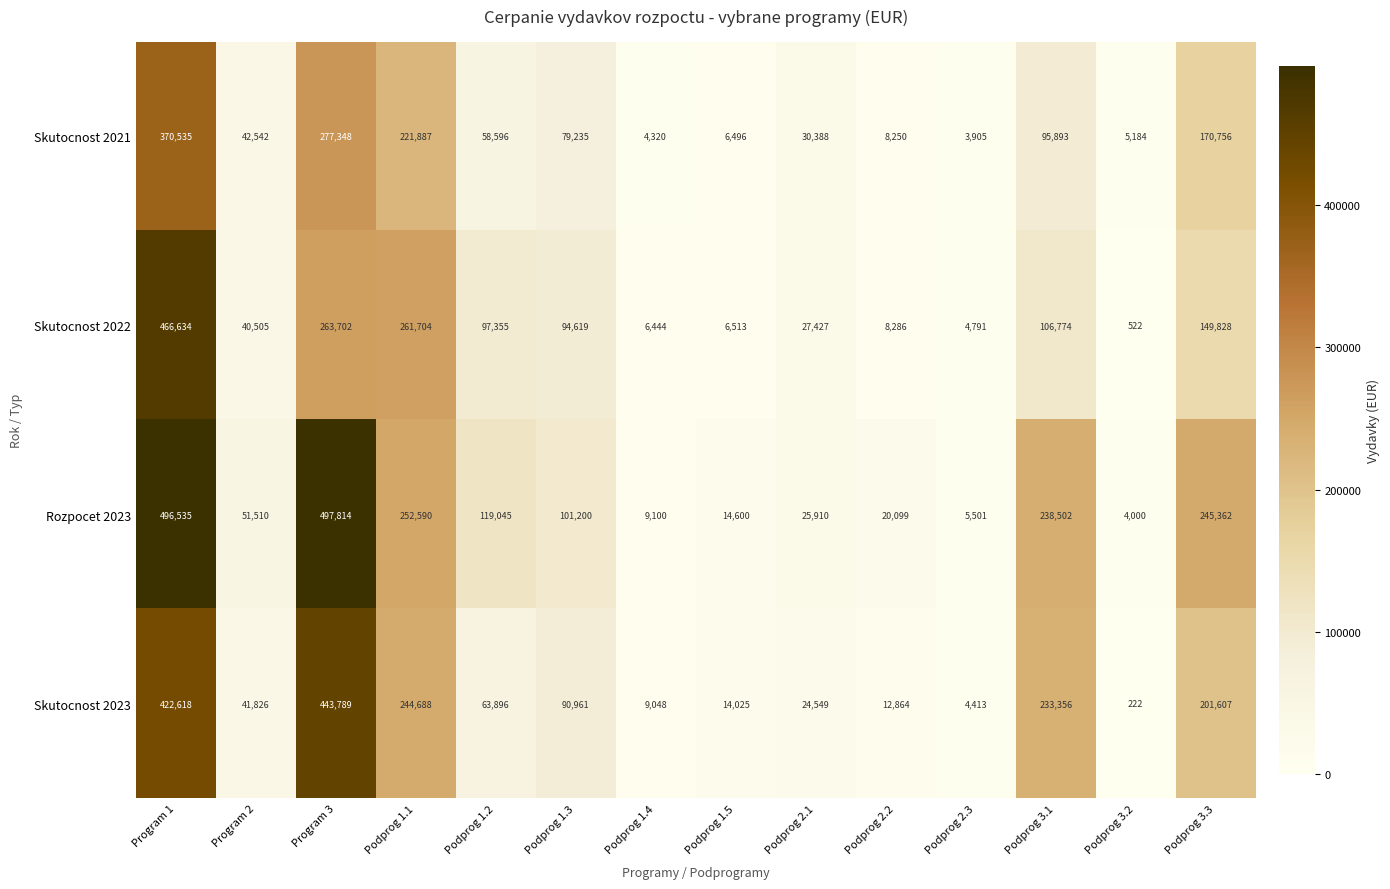

The value of Skutocnost 2021 at Podprog 1.1 is 350031. True or false?

False